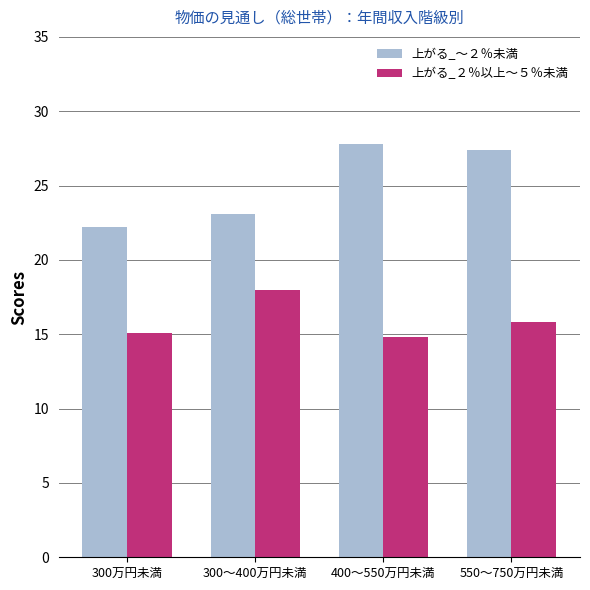

List the series in order of their overall mean, lowest first.

上がる_２％以上～５％未満, 上がる_～２％未満